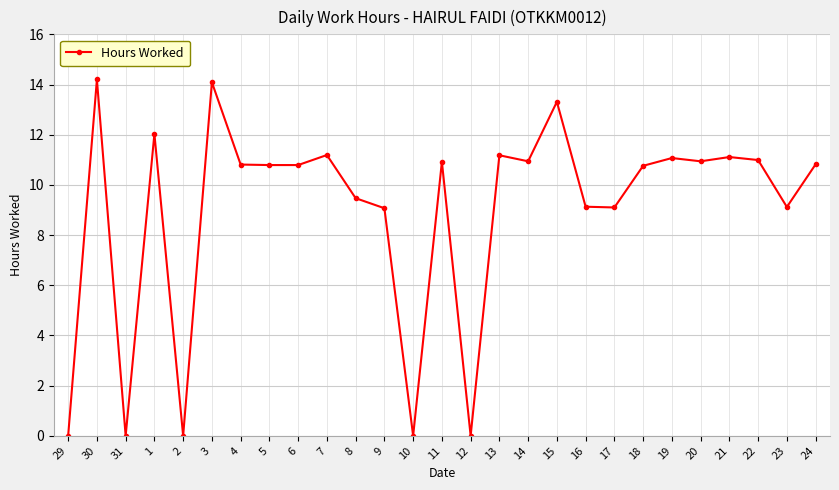

What is the sum of the values at 29 and 11?

10.9